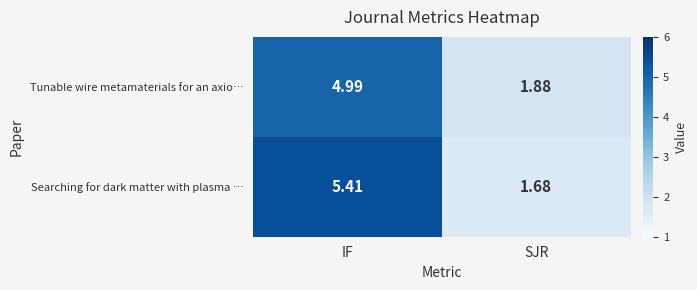

At which category is the sum across all series the highest?

IF